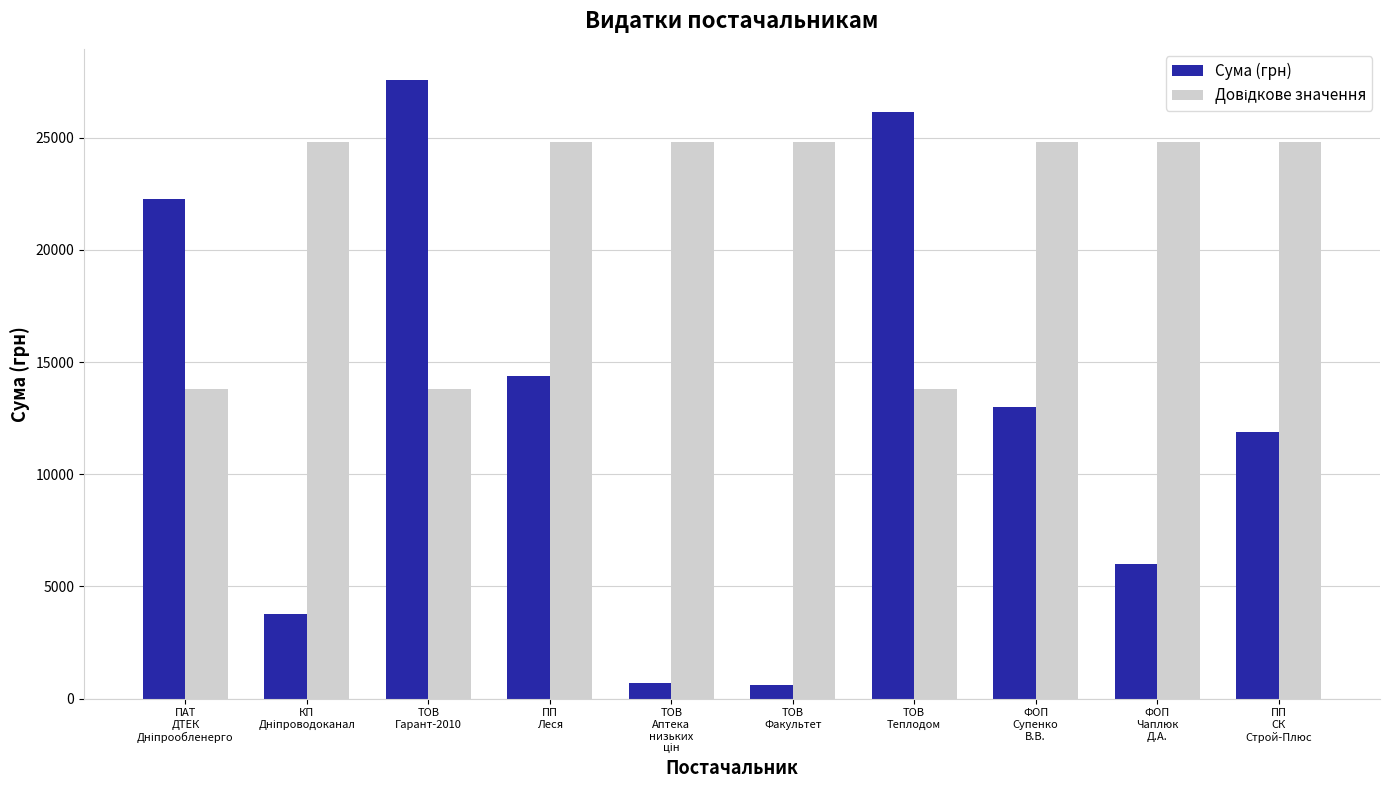

What is the minimum value shown in the chart?

610.8